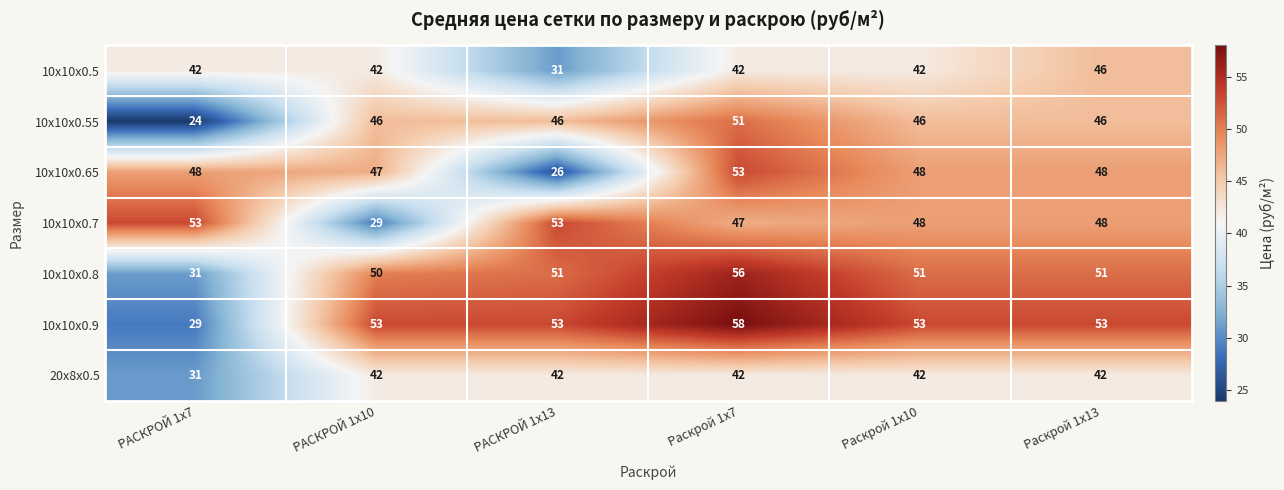

Where is 10x10x0.7 nearest to the value 41?

Раскрой 1х7